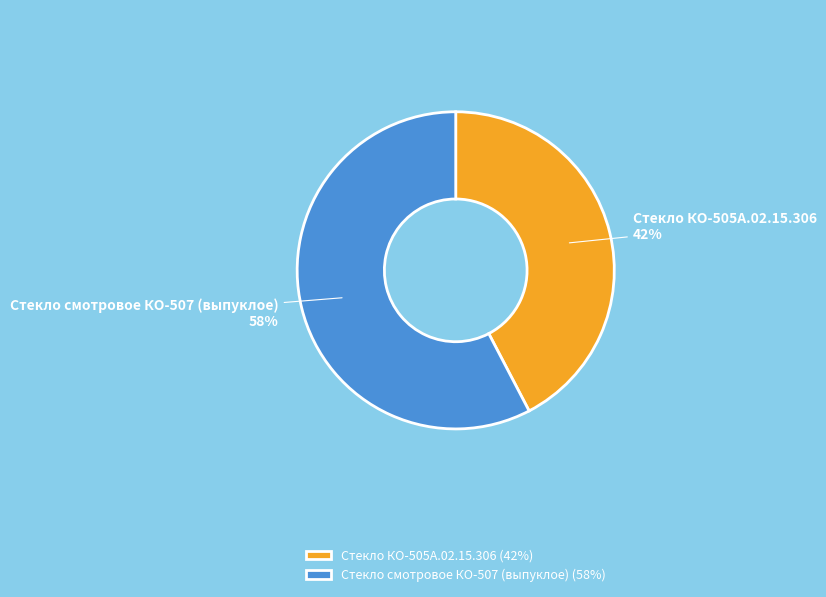

The Стекло смотровое КО-507 (выпуклое) slice represents 58% of the pie. True or false?

True